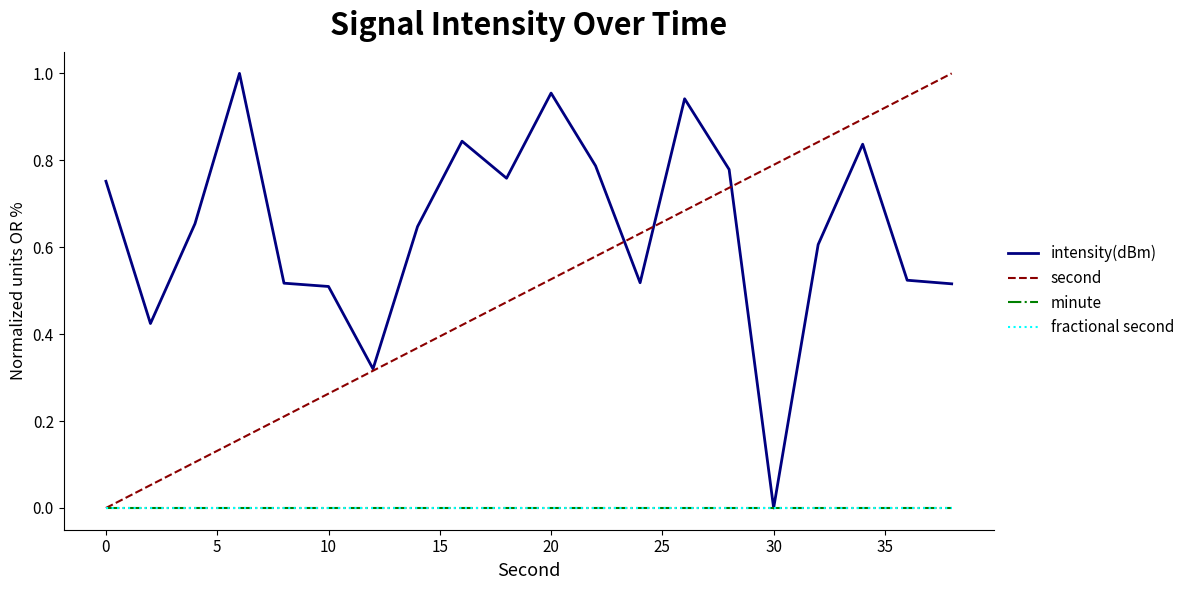

Is this an area chart (filled region under the line)?

No